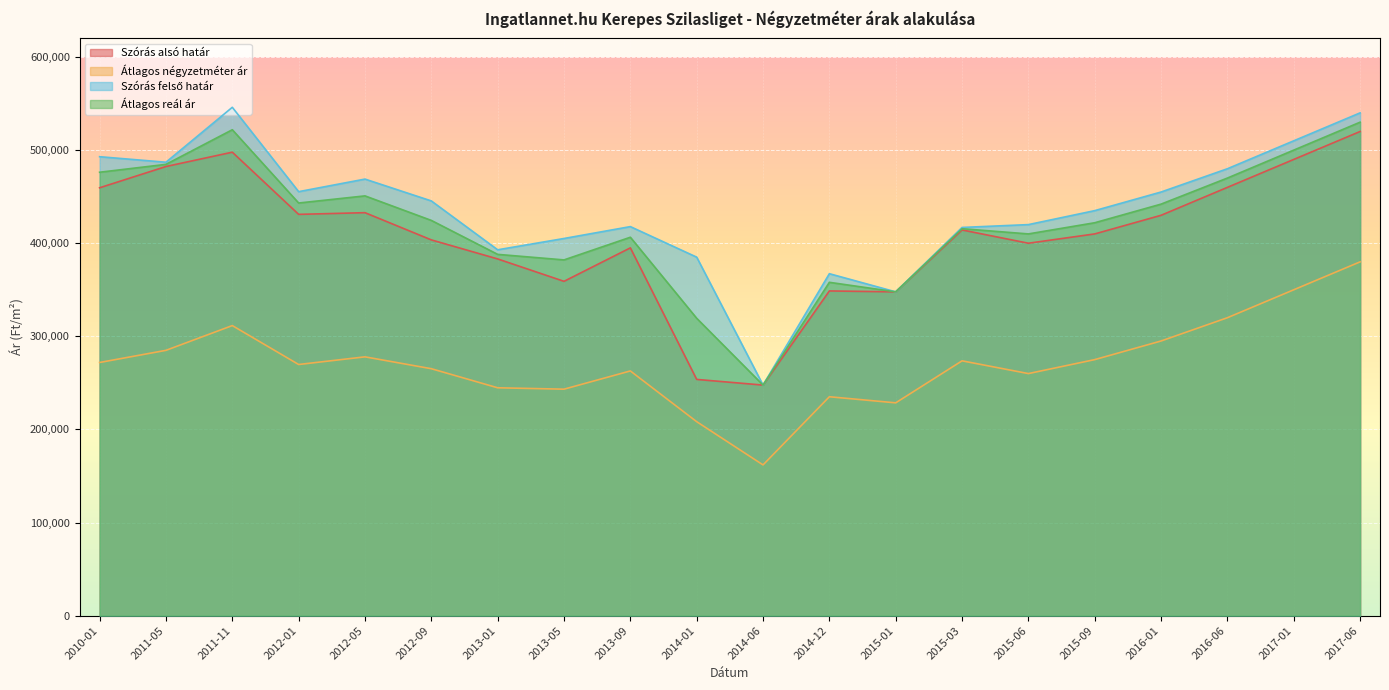

Count the number of categories in the chart.

20